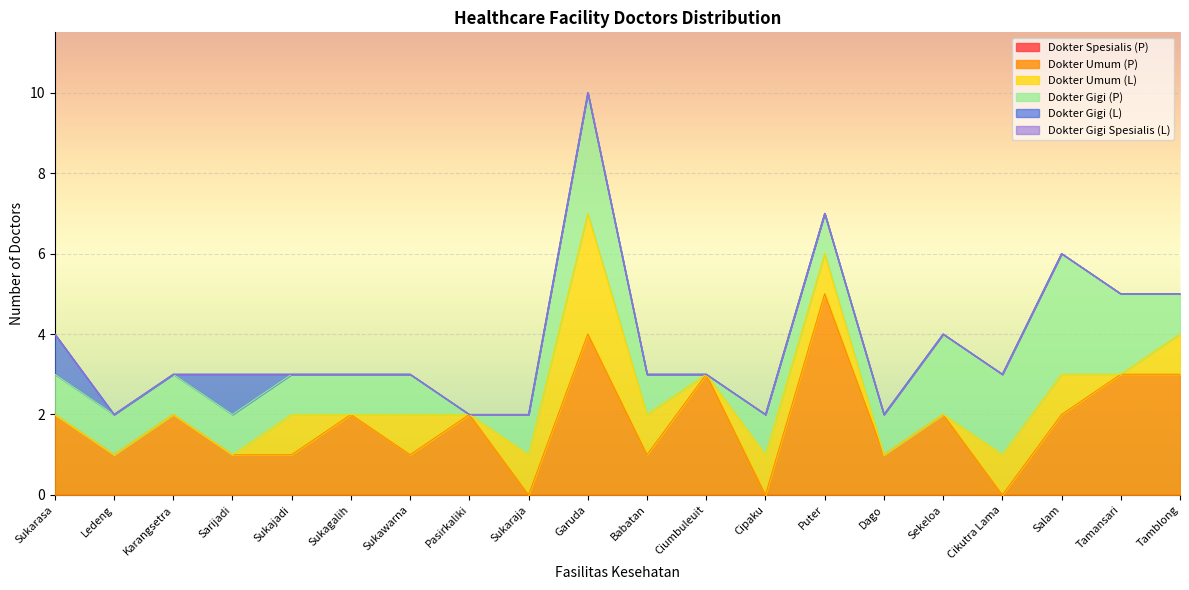

At which label is Dokter Gigi (P) closest to 1?

Sukarasa